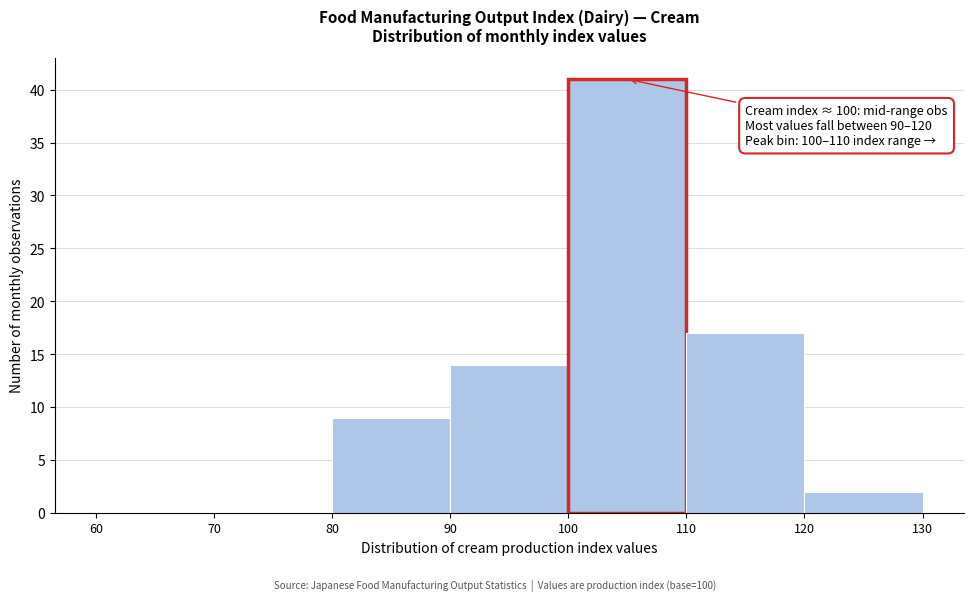

Over which range of the x-axis is the bar tallest?

100 to 110